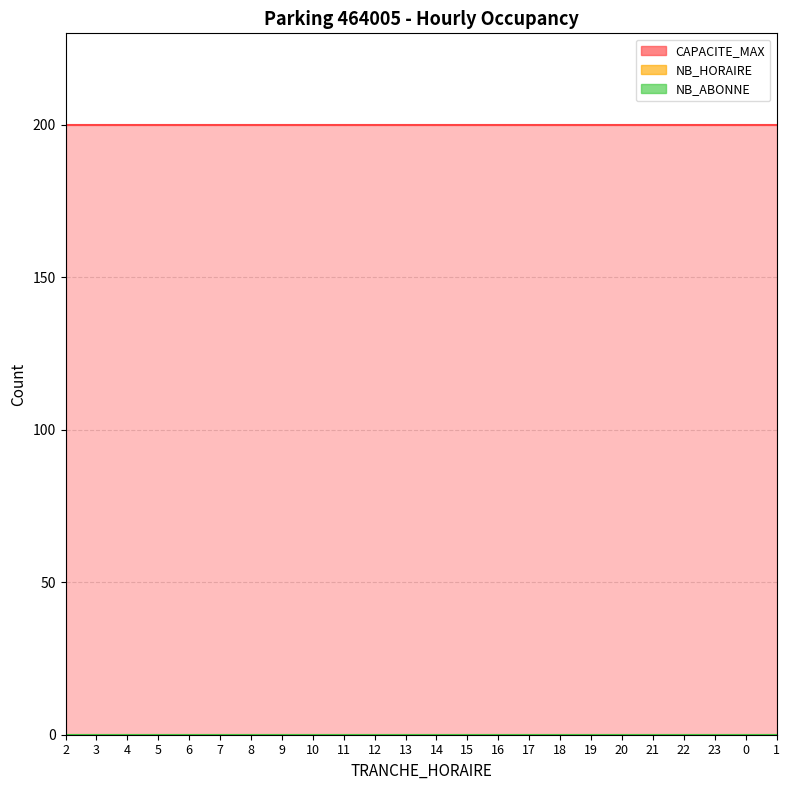

True or false: TRANCHE_HORAIRE has a value of 13 at 13.

True